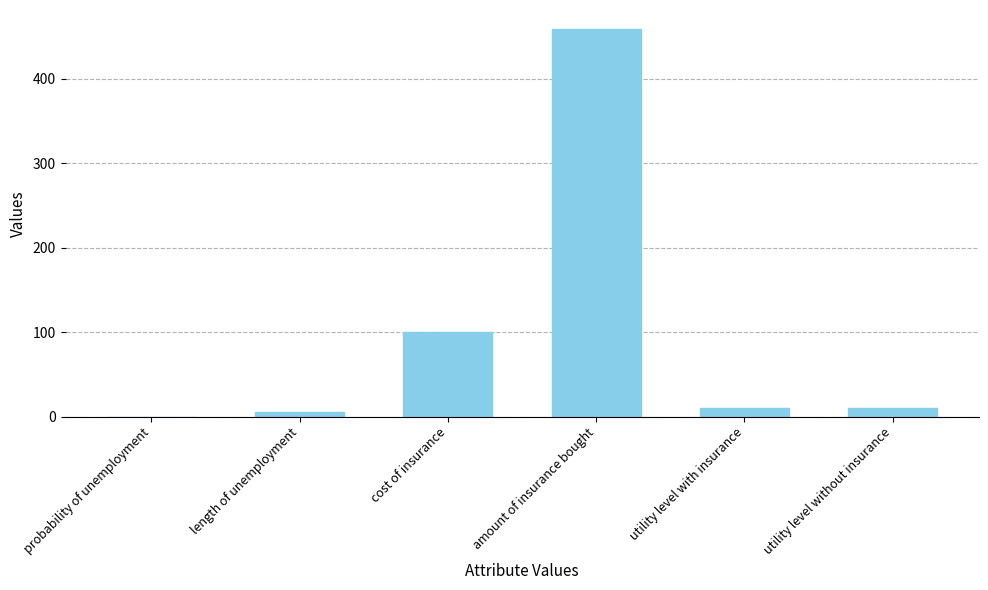

The value at cost of insurance is 134.7. True or false?

False